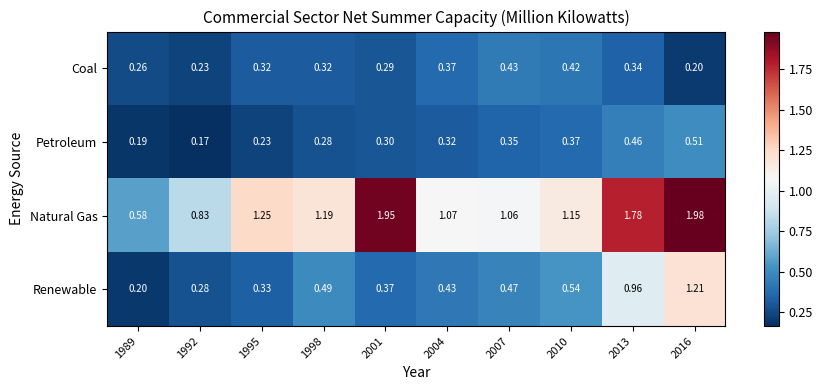

Which series has the largest total across all categories?

Natural Gas